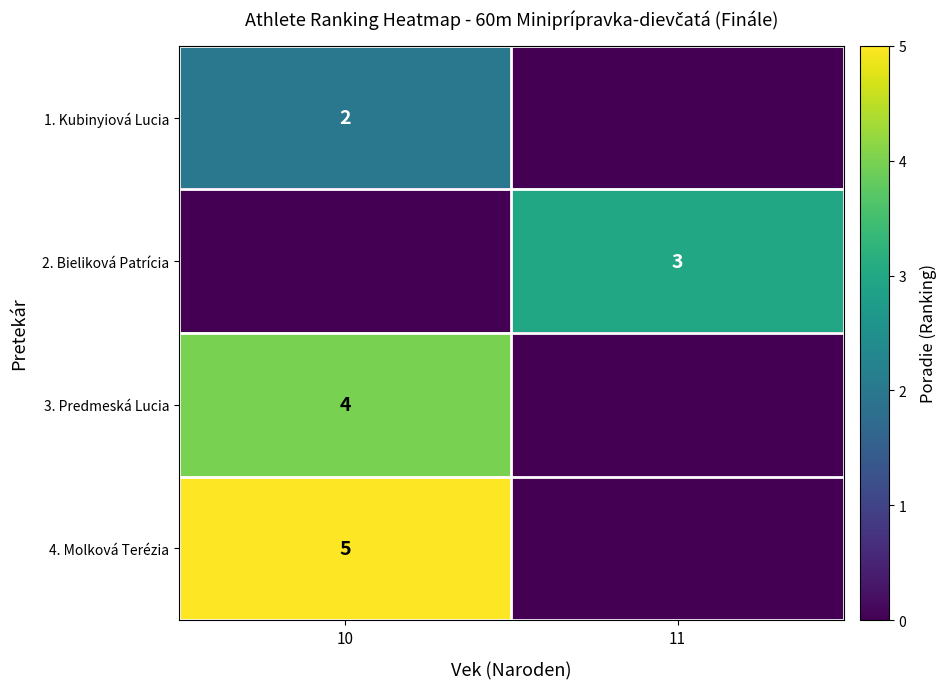

What is the spread (max minus min) of values at 11?

3